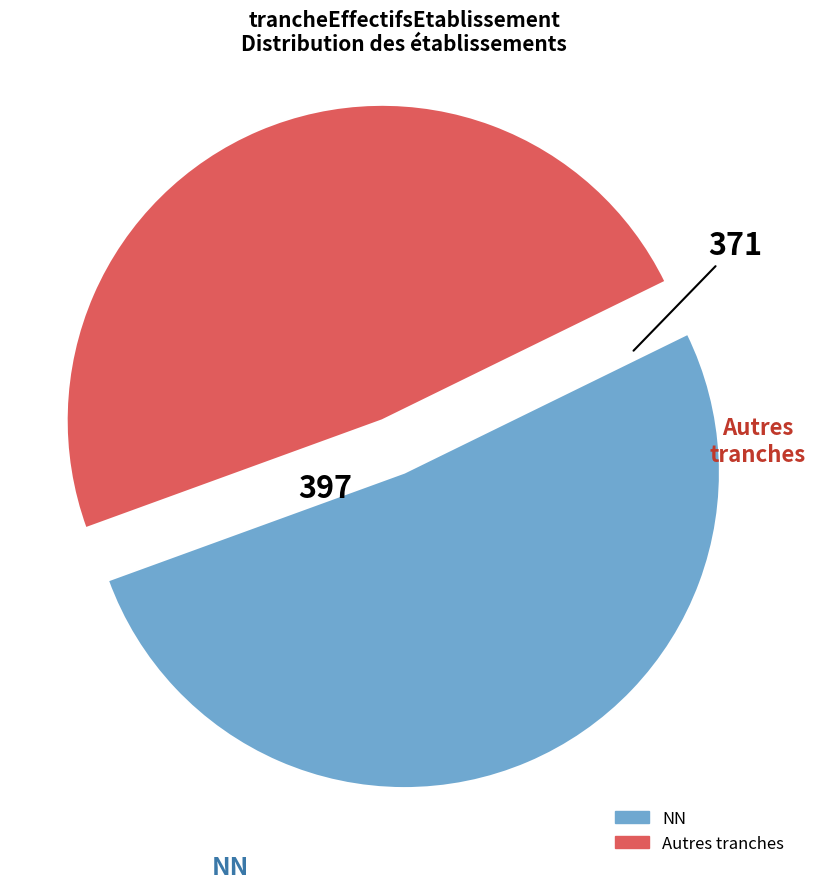

Is there a majority slice in this chart?

Yes